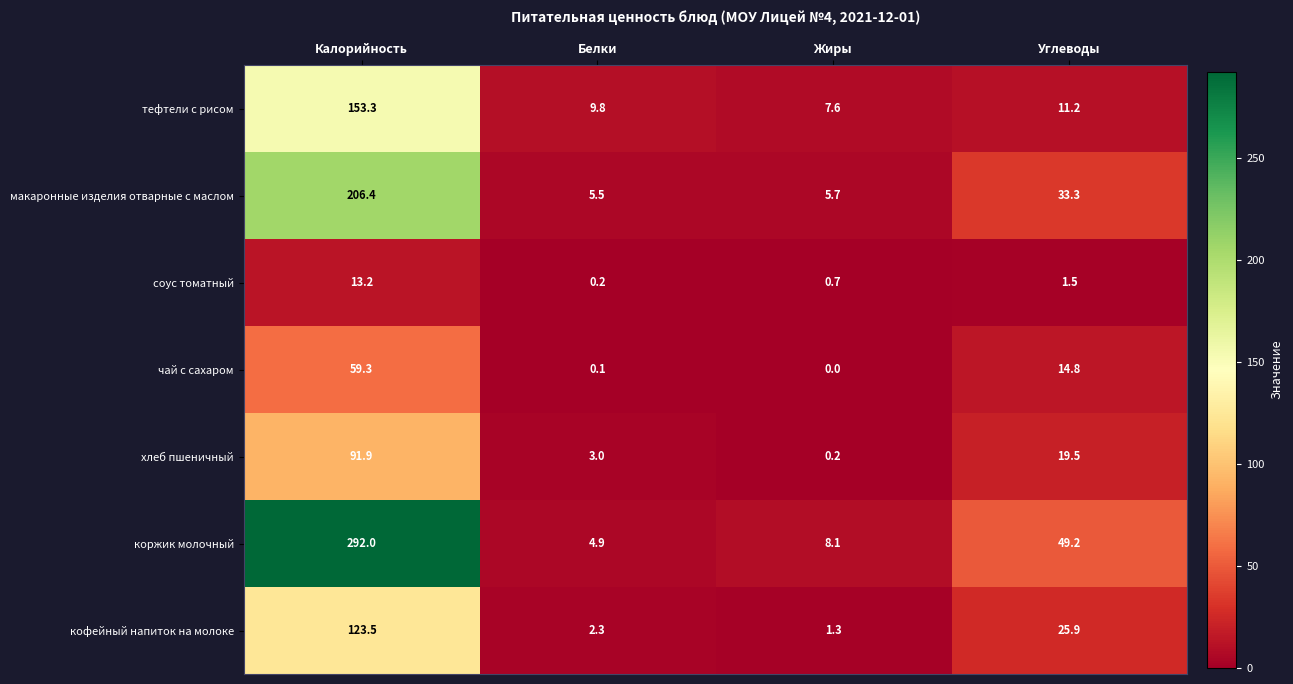

Where does the чай с сахаром series first go above 14?

Калорийность